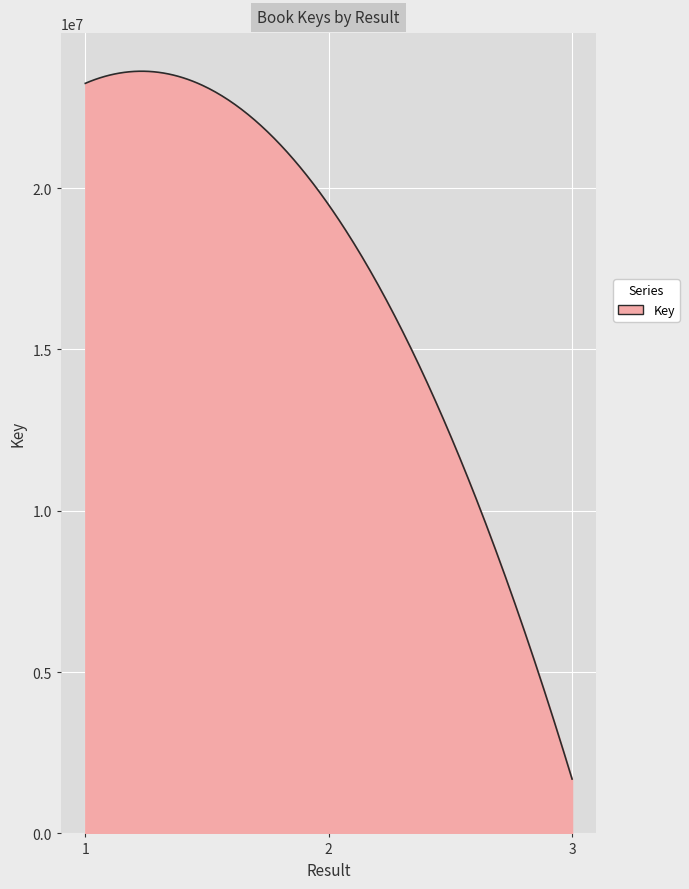

What is the smallest value displayed?

1685245.0